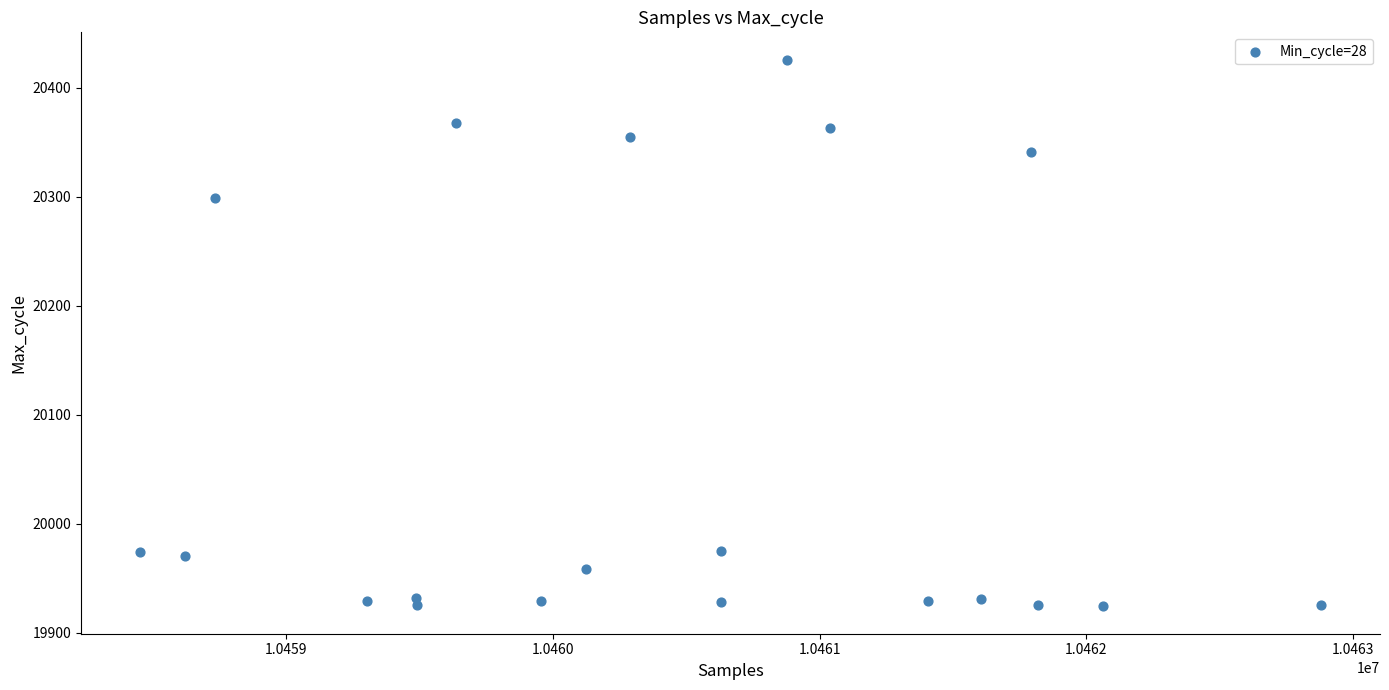

What is the range of X values (max minus min)?

4427